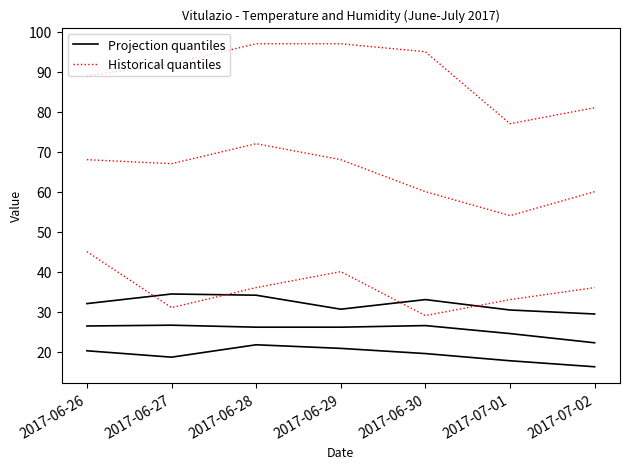

What is the label of the 2nd point from the right?

2017-07-01